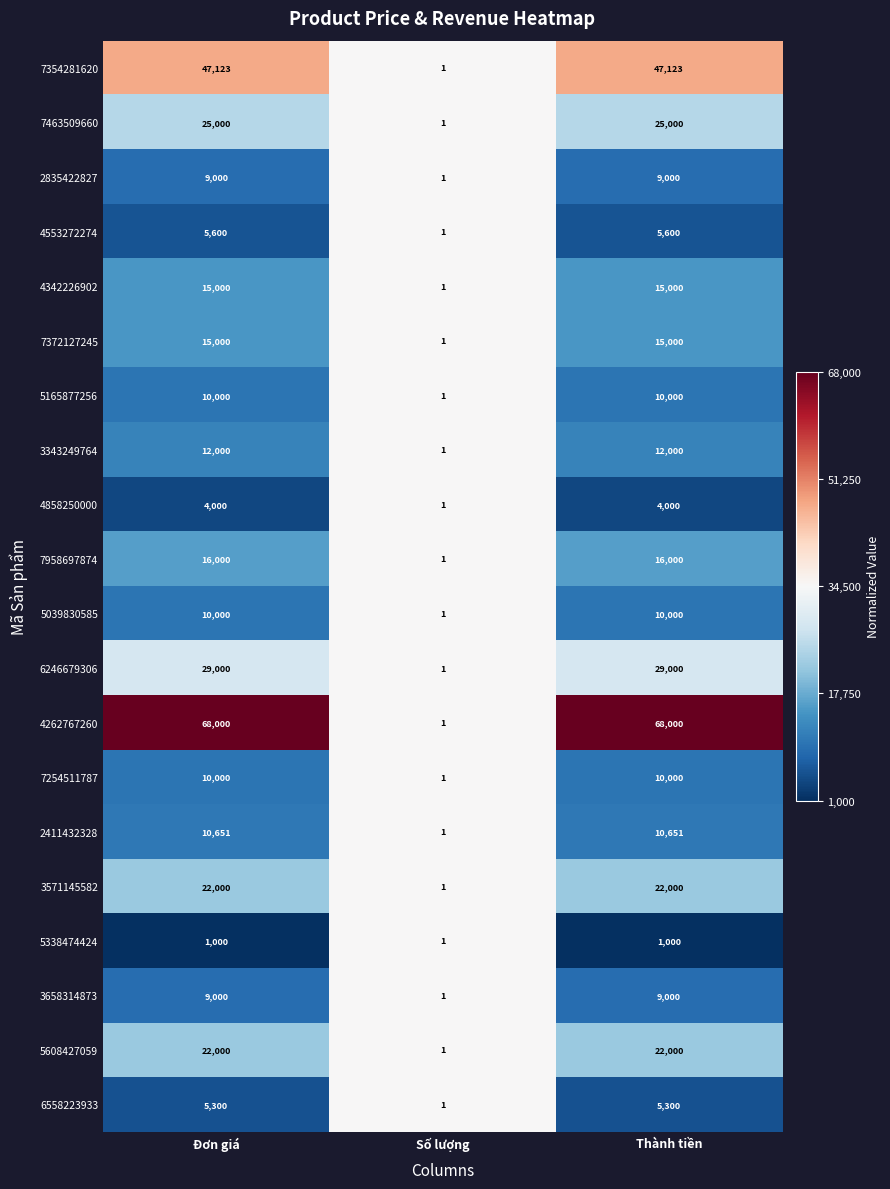

How many distinct data groups are displayed?

20